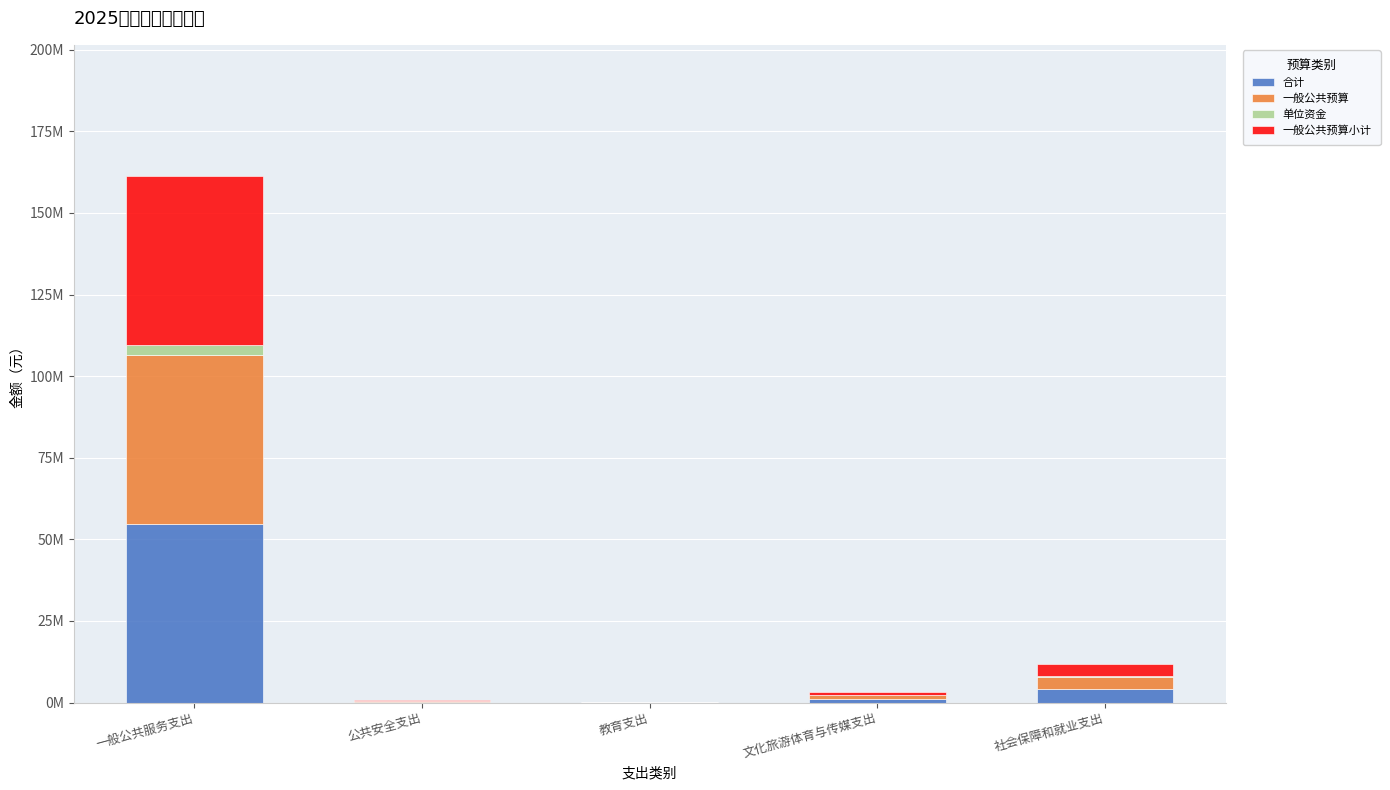

What is the value of the 合计 bar at the 4th from the left?

1090793.8